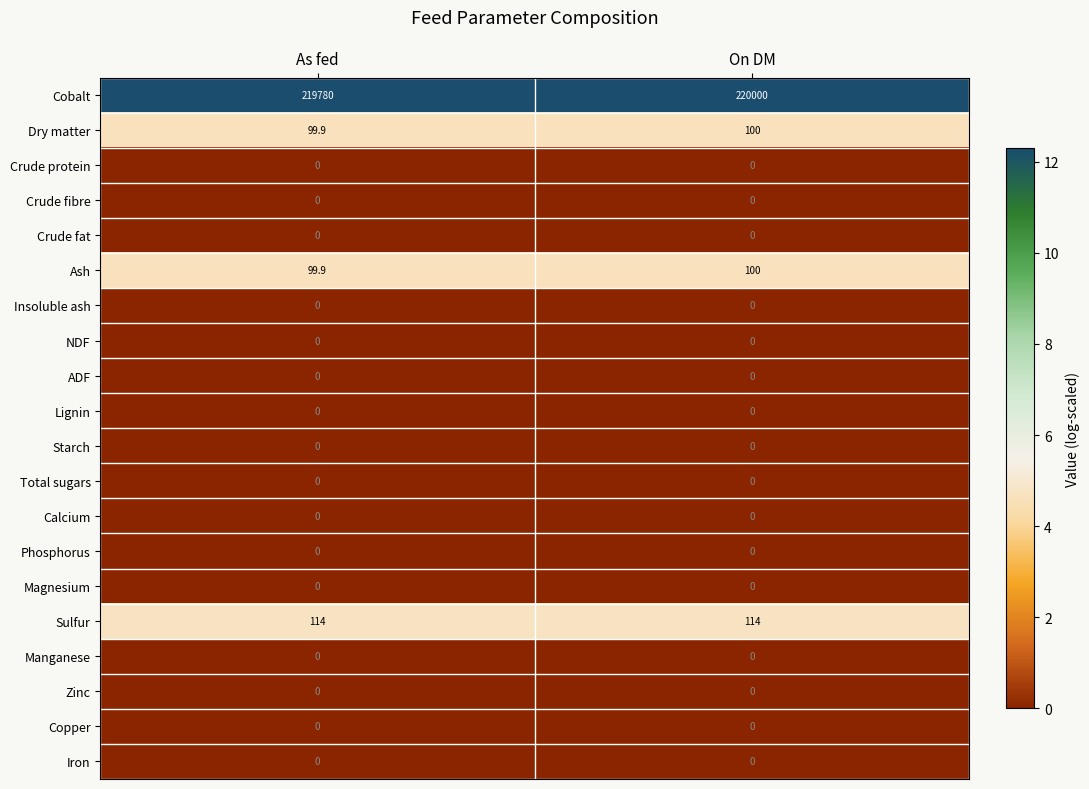

List the labels in order of Cobalt value, largest first.

On DM, As fed